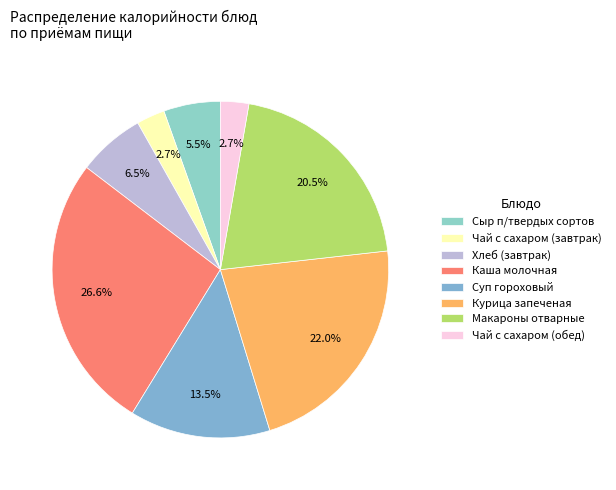

Count the number of slices in the pie.

8